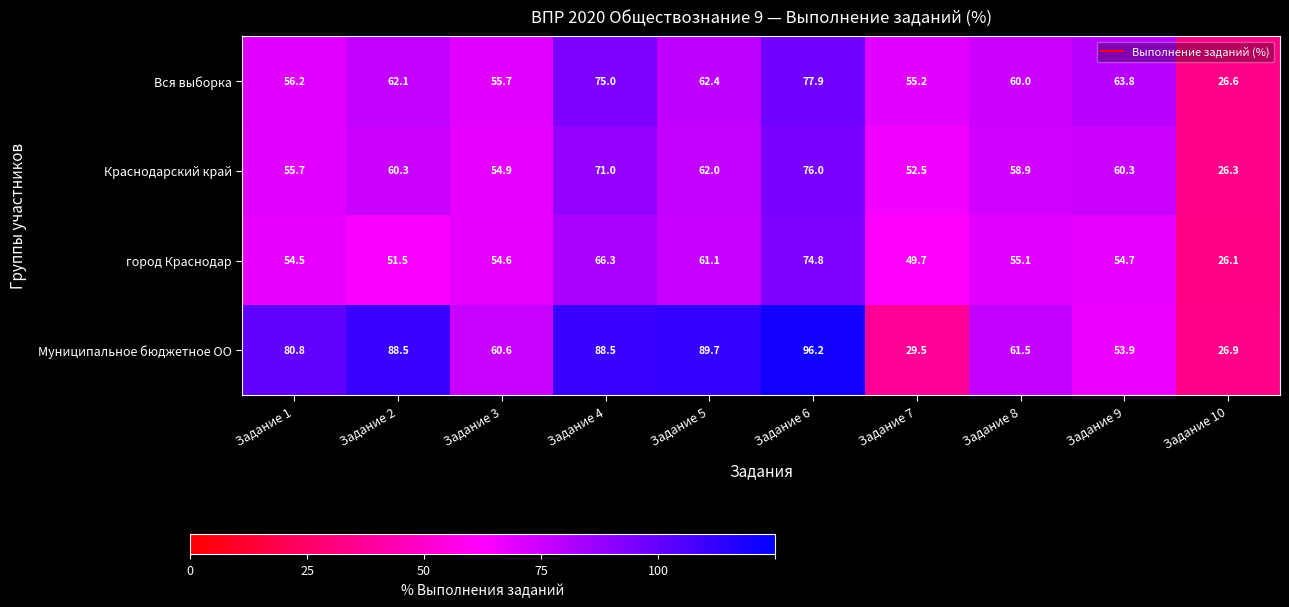

Where does the город Краснодар series first go above 54?

Задание 1